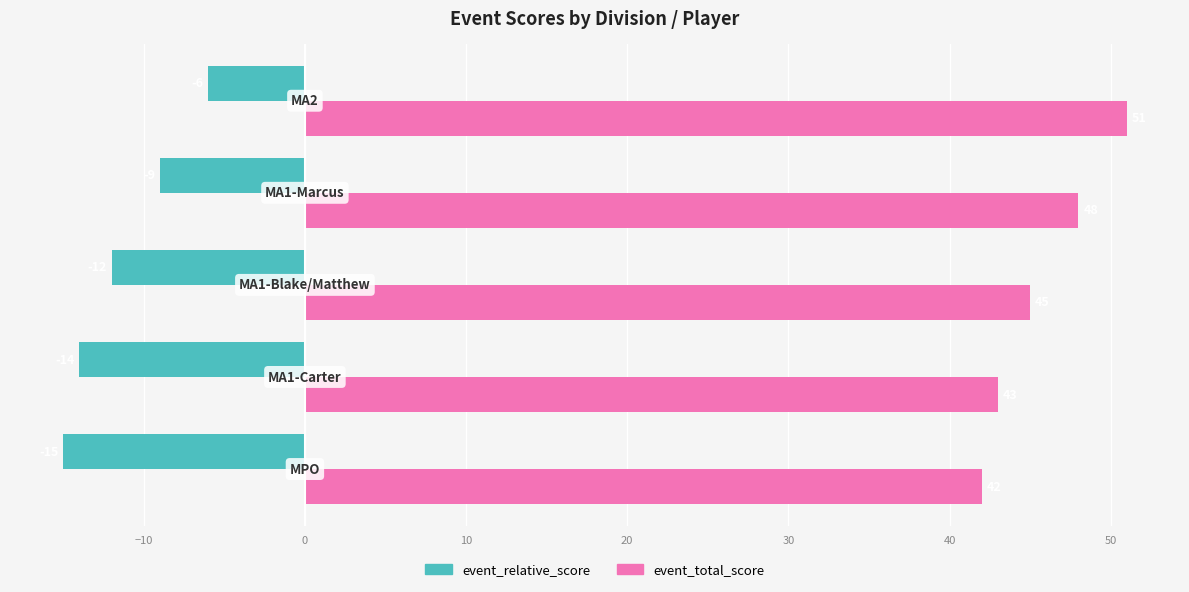

Which series has the largest total across all categories?

event_total_score